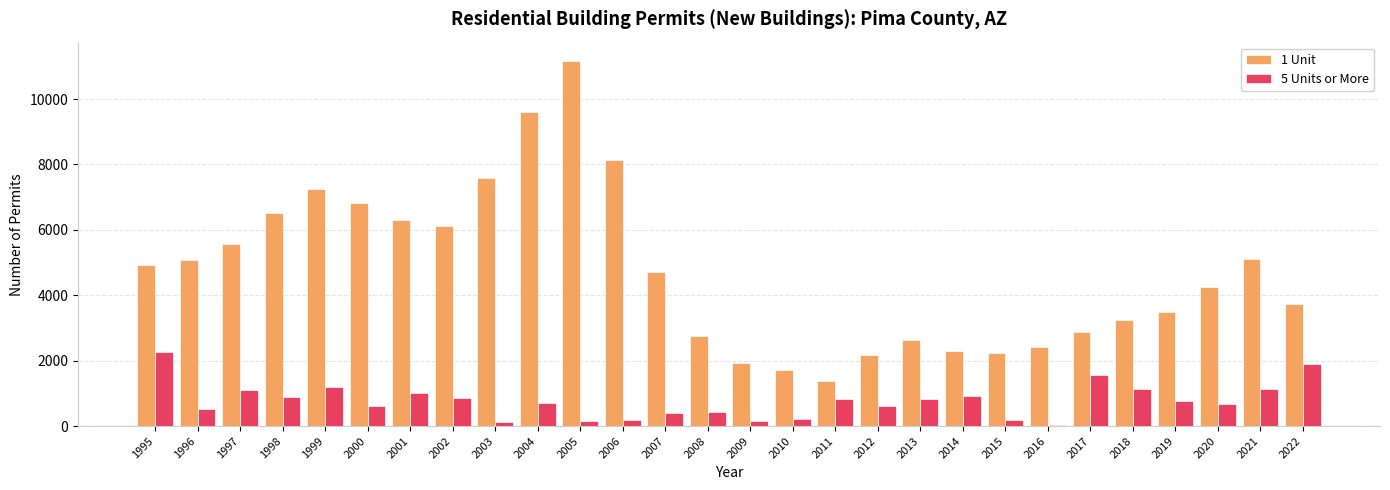

What is the average value of the 5 Units or More series?

765